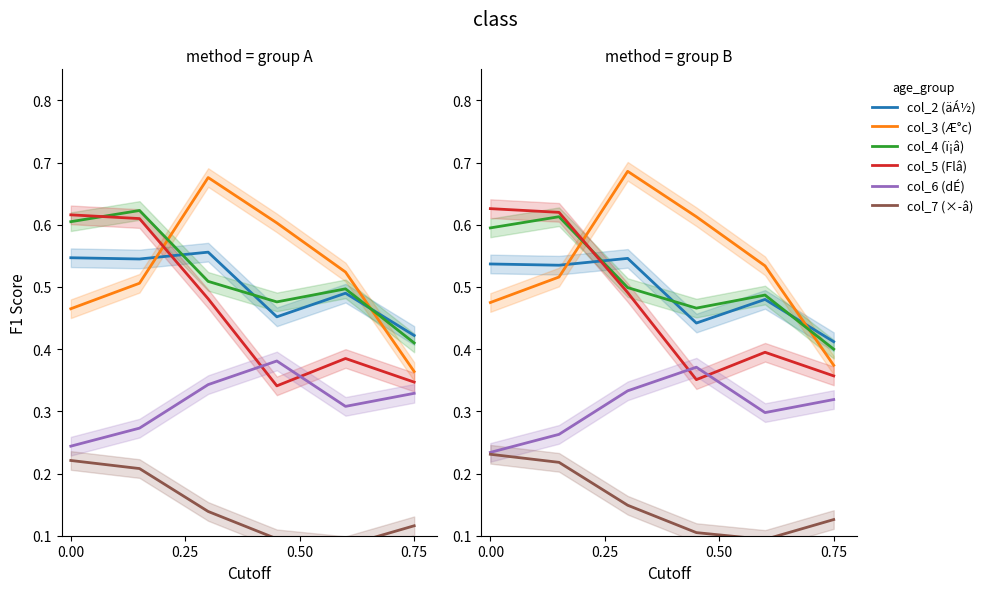

What position from the right is 5?

1